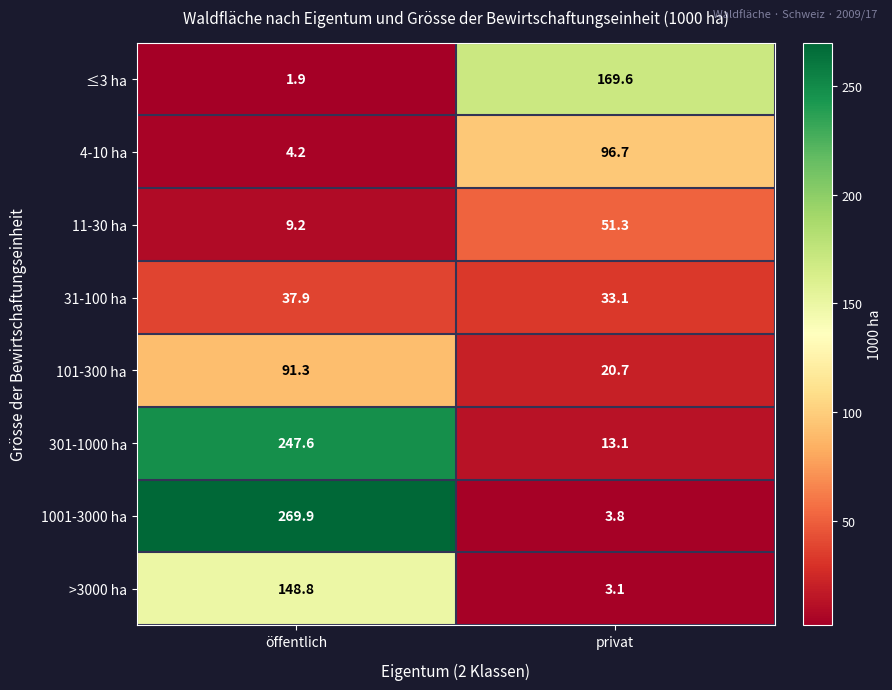

Which series changed the most between öffentlich and privat?

1001-3000 ha